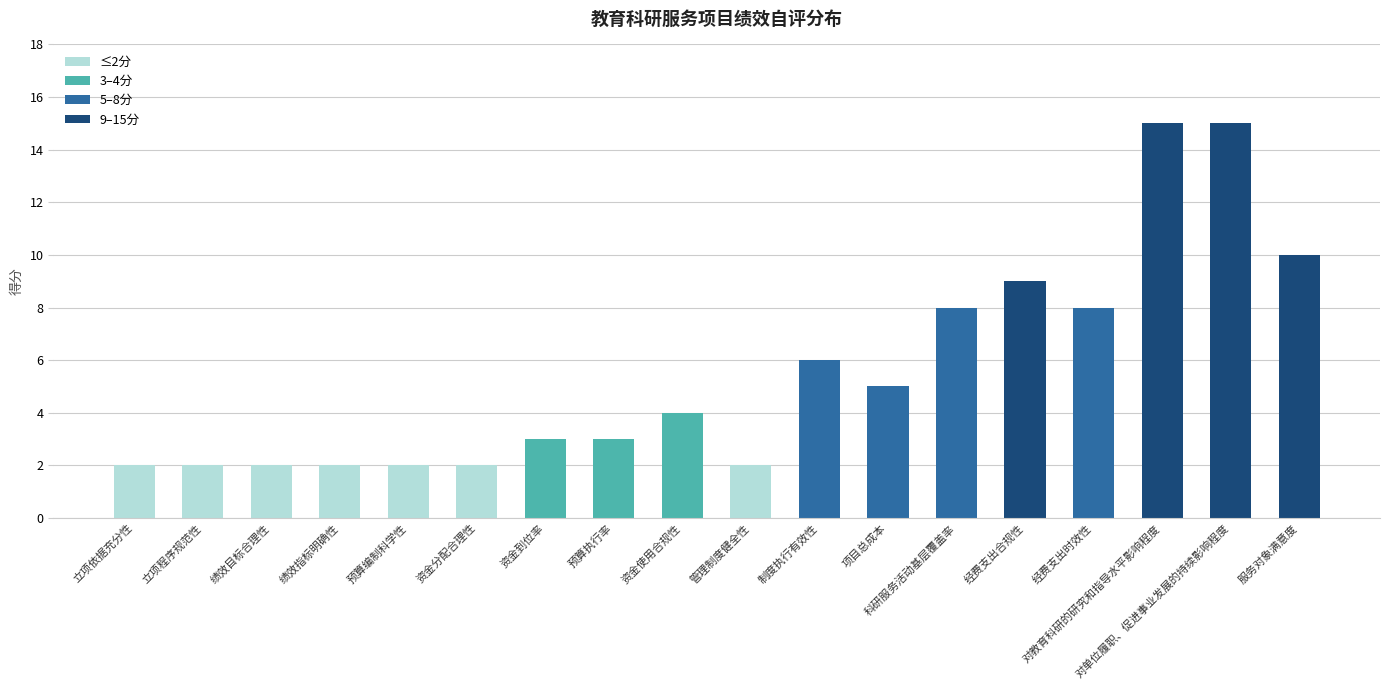

Reading left to right, what are all the values shown in this chart?

立项依据充分性=2	立项程序规范性=2	绩效目标合理性=2	绩效指标明确性=2	预算编制科学性=2	资金分配合理性=2	资金到位率=3	预算执行率=3	资金使用合规性=4	管理制度健全性=2	制度执行有效性=6	项目总成本=5	科研服务活动基层覆盖率=8	经费支出合规性=9	经费支出时效性=8	对教育科研的研究和指导水平影响程度=15	对单位履职、促进事业发展的持续影响程度=15	服务对象满意度=10